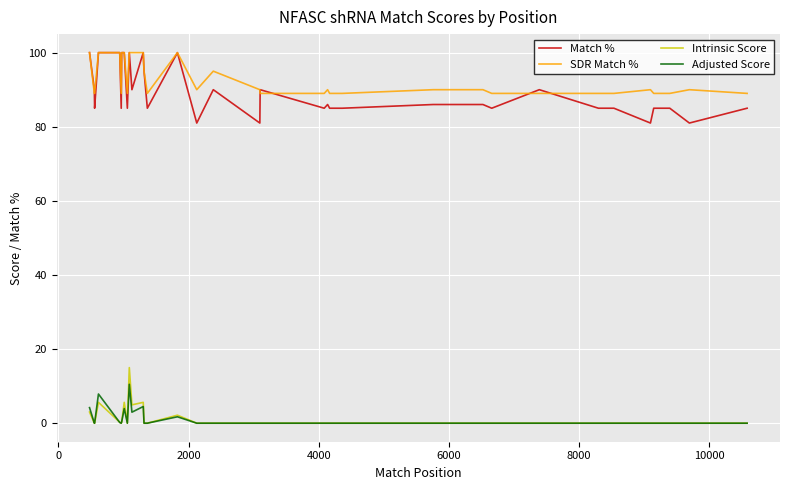

At how many categories does at least one series exceed 70?

40